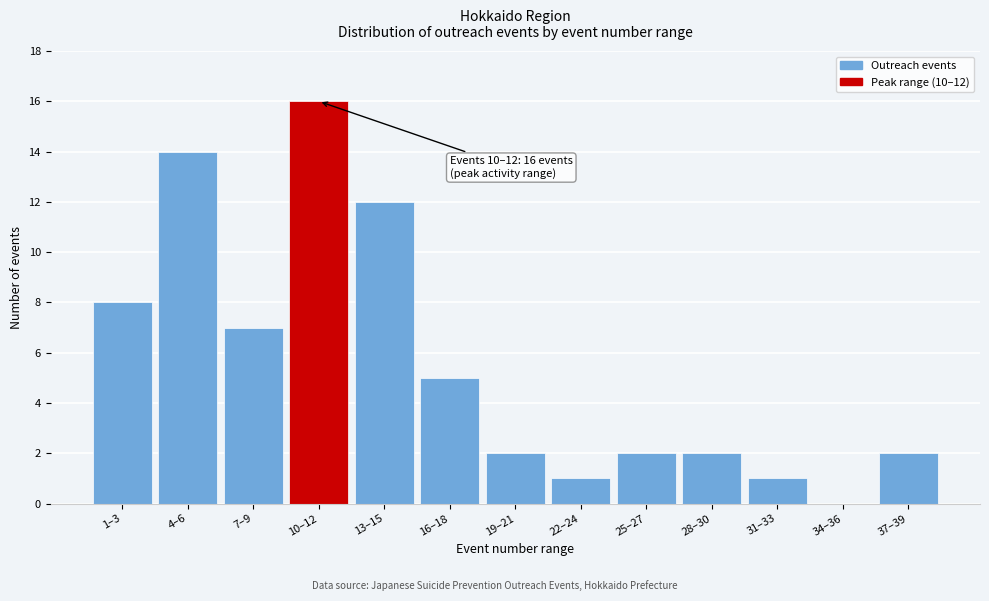

Reading left to right, what are all the values shown in this chart?

1–3=8	4–6=14	7–9=7	10–12=16	13–15=12	16–18=5	19–21=2	22–24=1	25–27=2	28–30=2	31–33=1	34–36=0	37–39=2